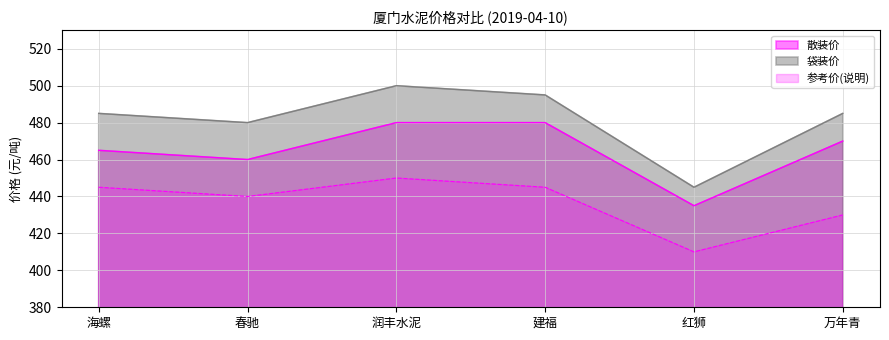

True or false: 袋装价 and 参考价(说明) cross at least once.

False